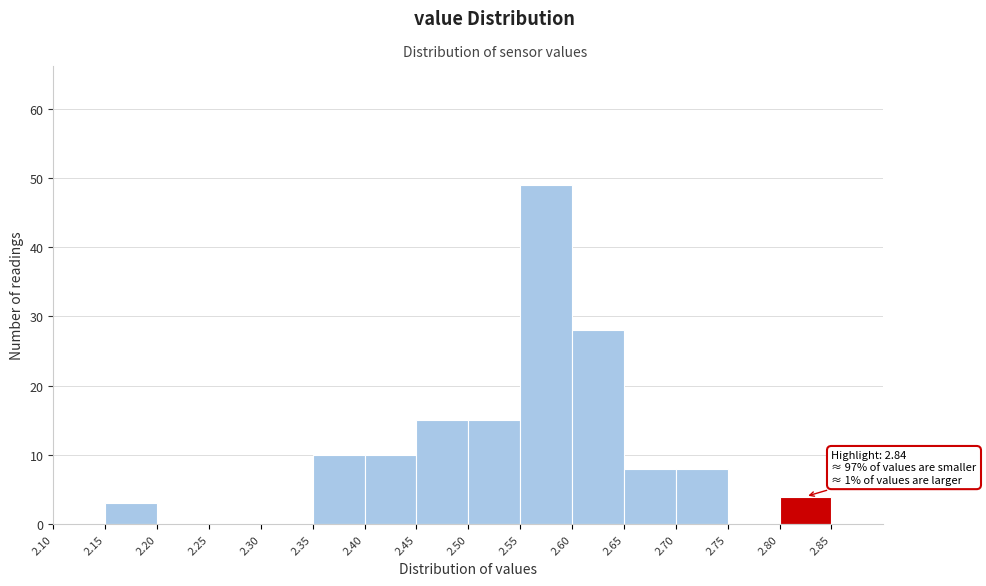

Which range on the x-axis has the tallest bar?

2.55 to 2.60